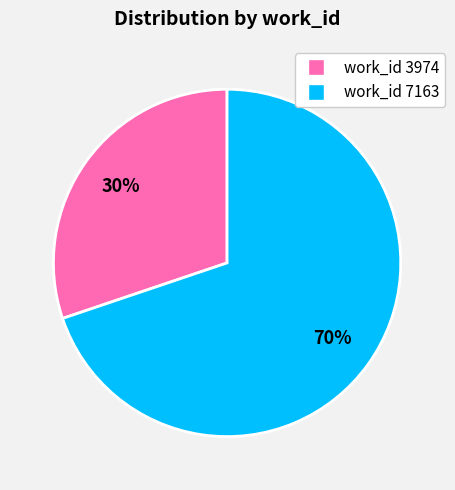

Is there any slice that represents more than half of the pie?

Yes